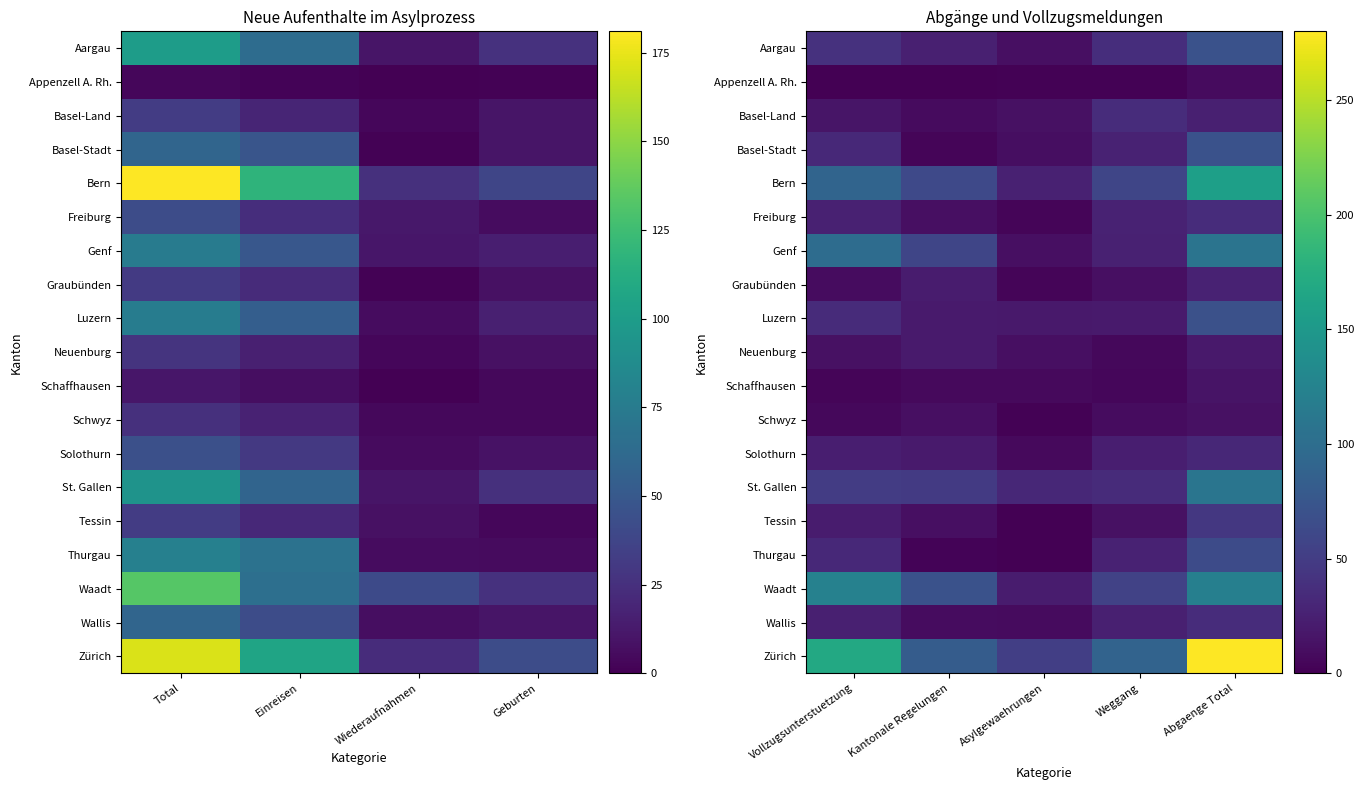

Rank the categories by Genf value from lowest to highest.

Asylgewaehrungen, Weggang, Kantonale Regelungen, Vollzugsunterstuetzung, Abgaenge Total